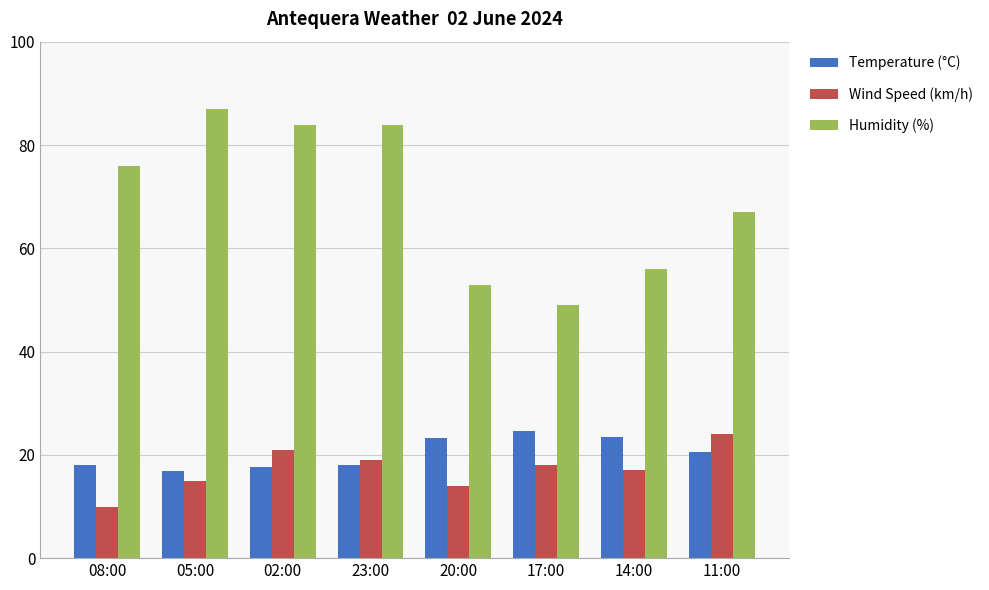

At 14:00, list the series in order from smallest to largest.

Wind Speed (km/h), Temperature (°C), Humidity (%)